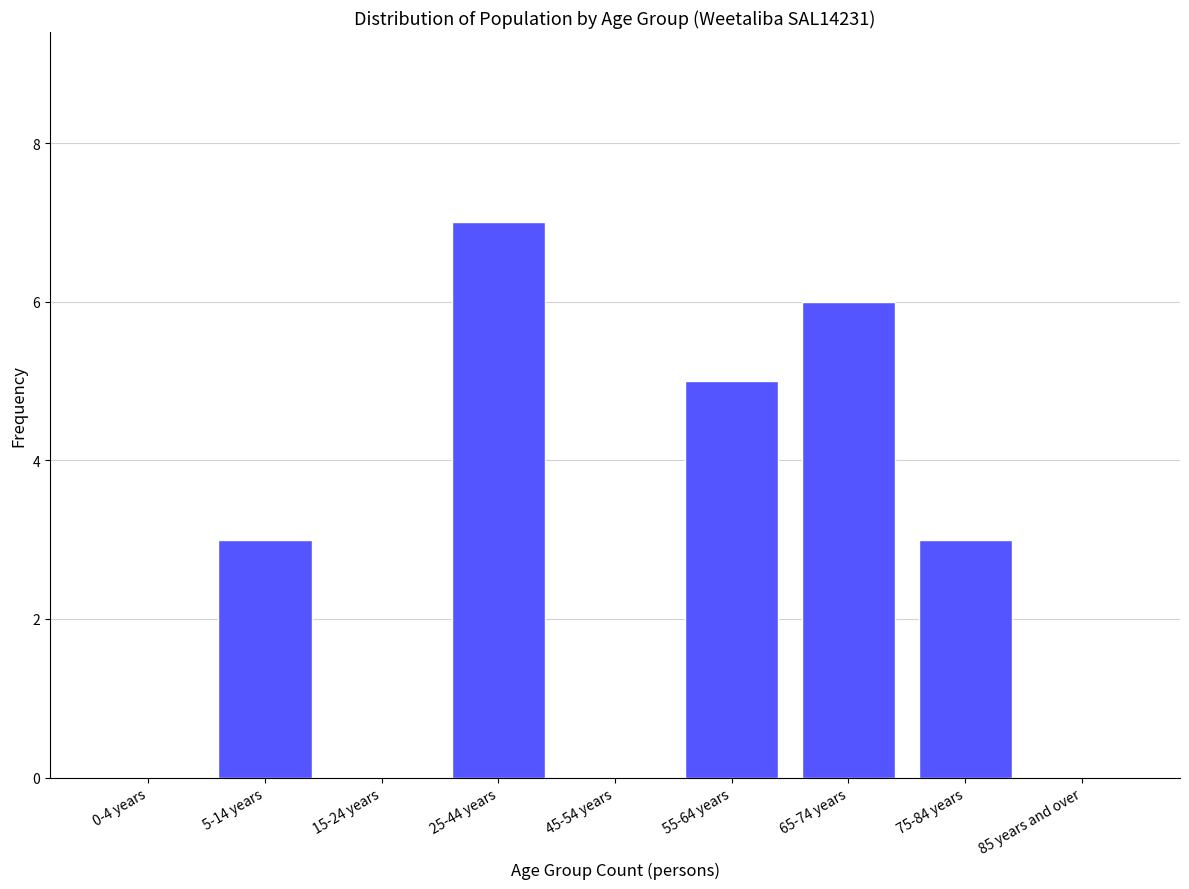

Reading left to right, extract all data points from this chart.

0-4 years=0	5-14 years=3	15-24 years=0	25-44 years=7	45-54 years=0	55-64 years=5	65-74 years=6	75-84 years=3	85 years and over=0